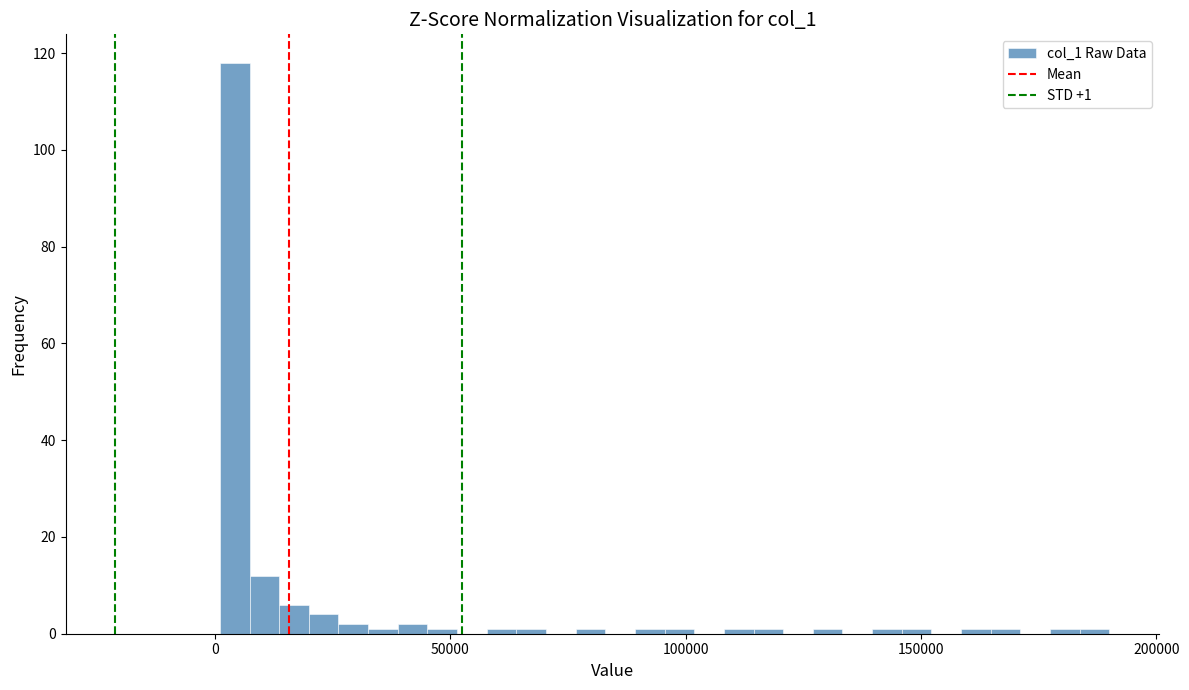

Read against the x-axis, roughly where is the centre of the tallest bar?

5000